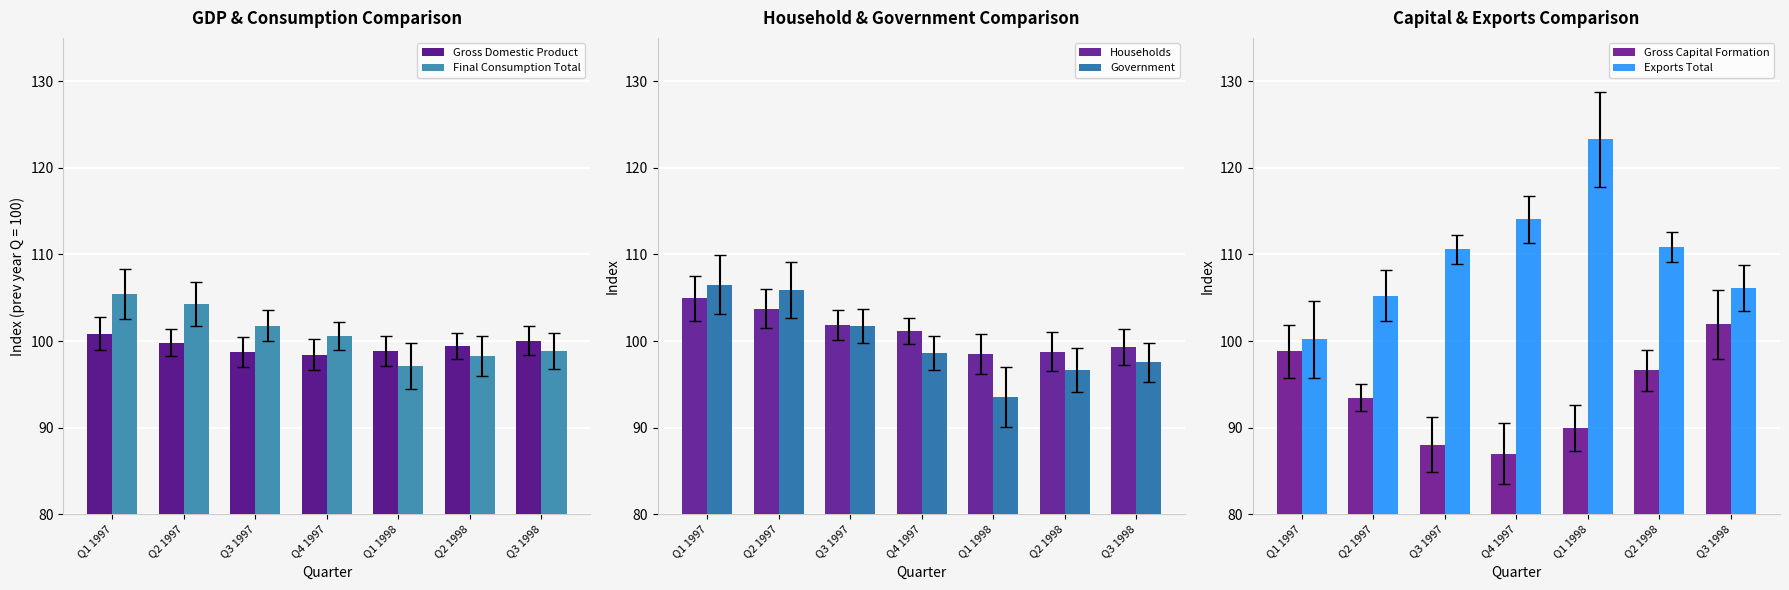

What is the average value of the Government series?

100.1